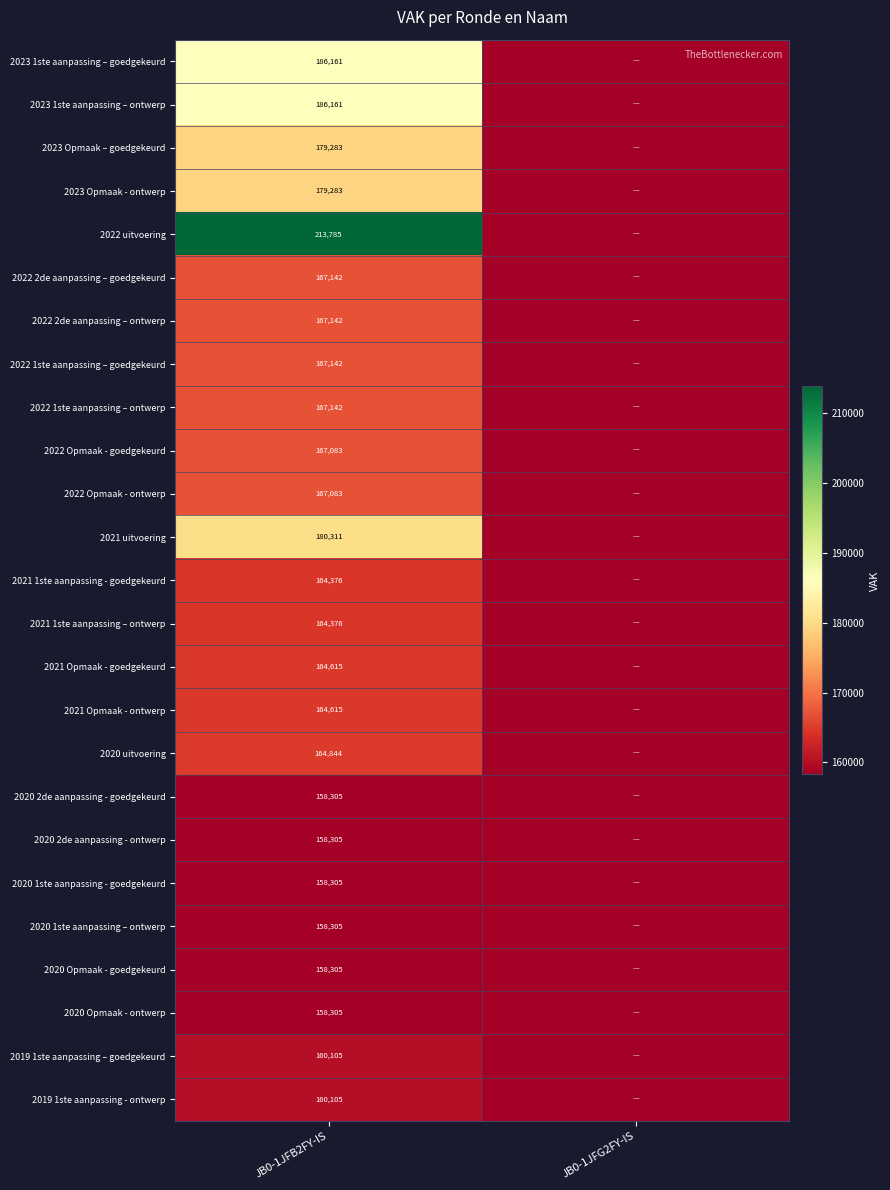

Count the number of data series in this chart.

25